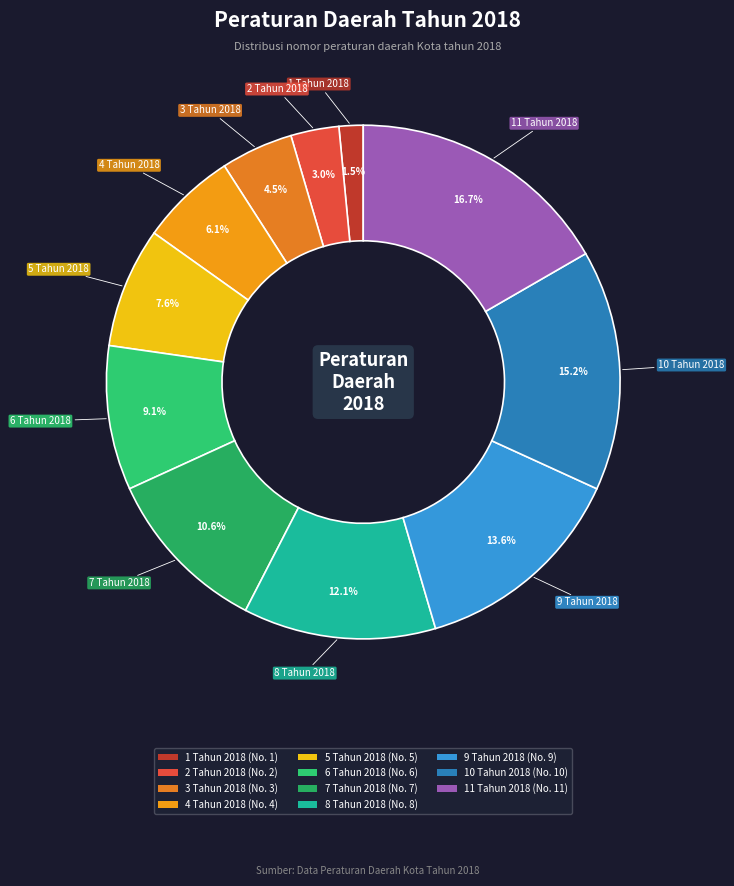

To the nearest percent, what percentage of the pie is 2 Tahun 2018?

3%